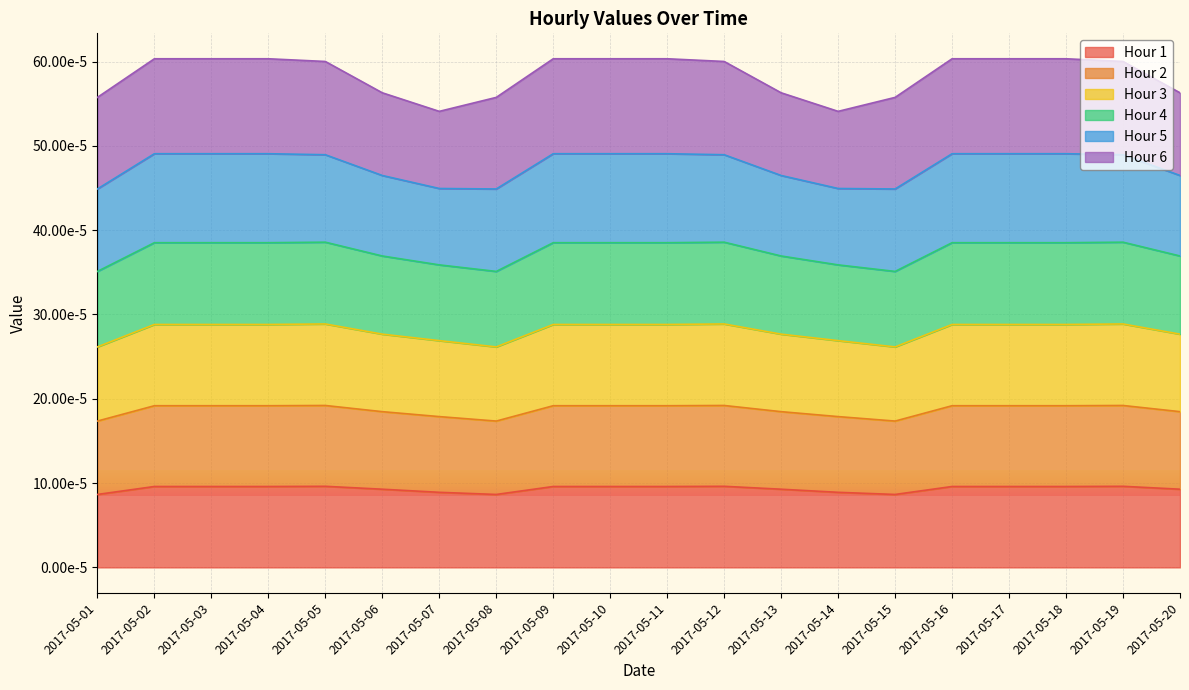

True or false: Hour 1 and Hour 4 intersect in this chart.

False